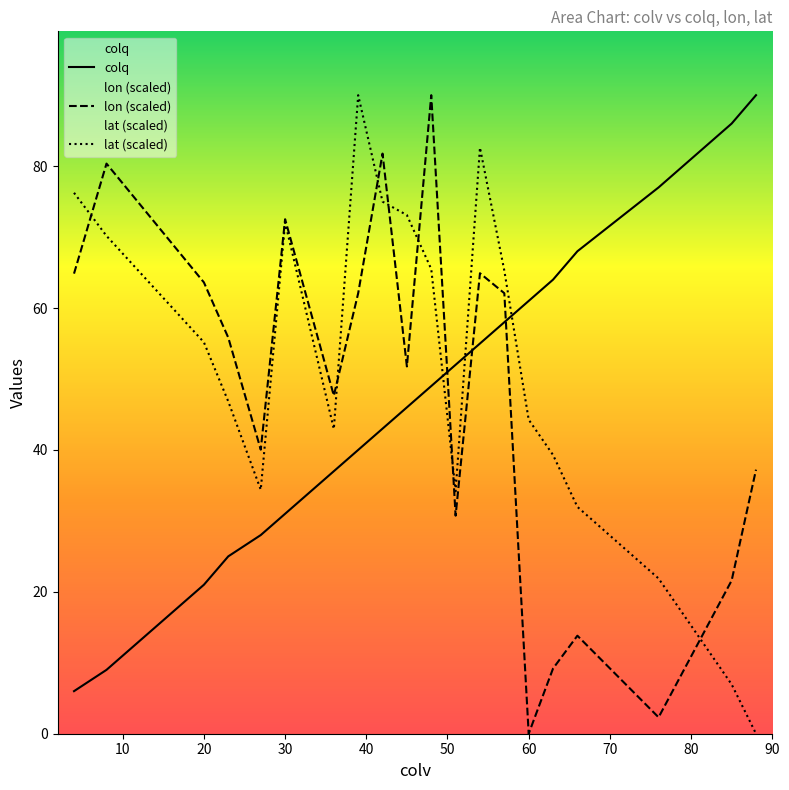

How many positive values does the lat (scaled) series have?

19